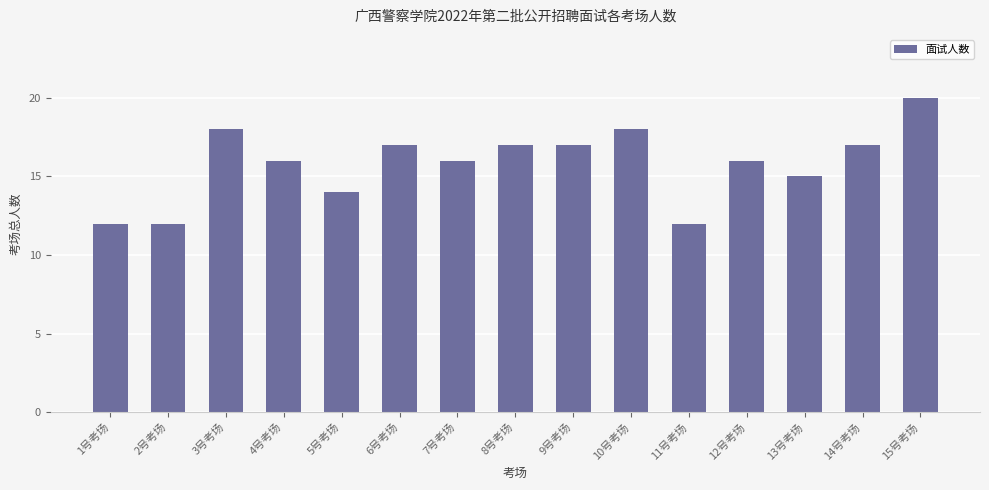

Are the bars grouped side by side (vs. stacked)?

No